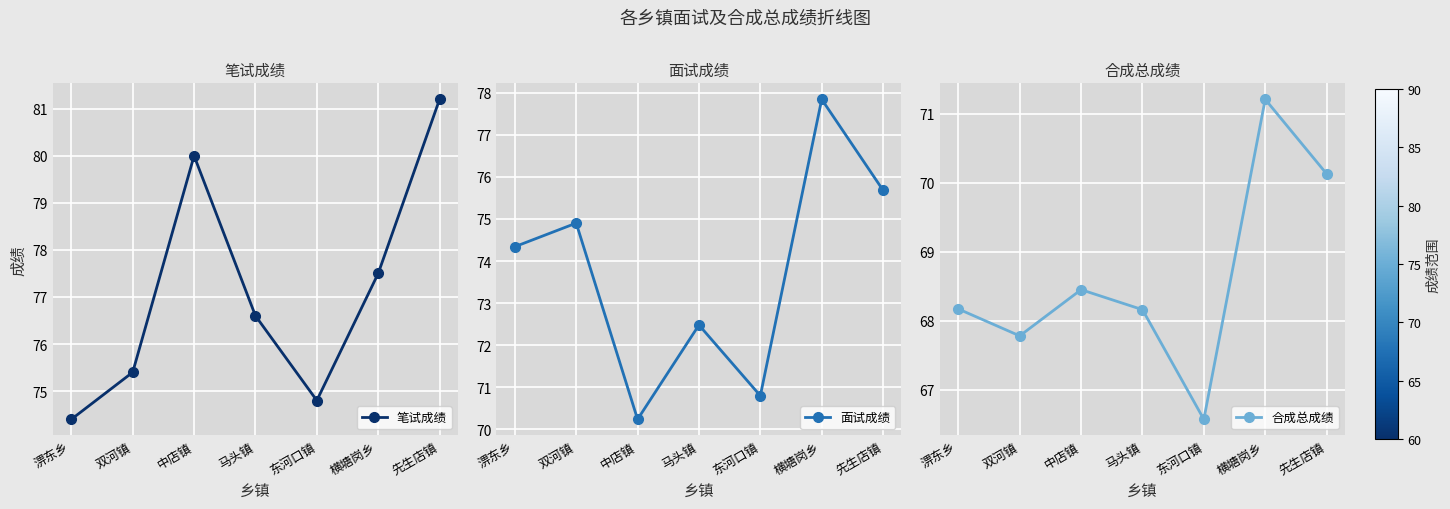

At how many categories does at least one series exceed 66?

7